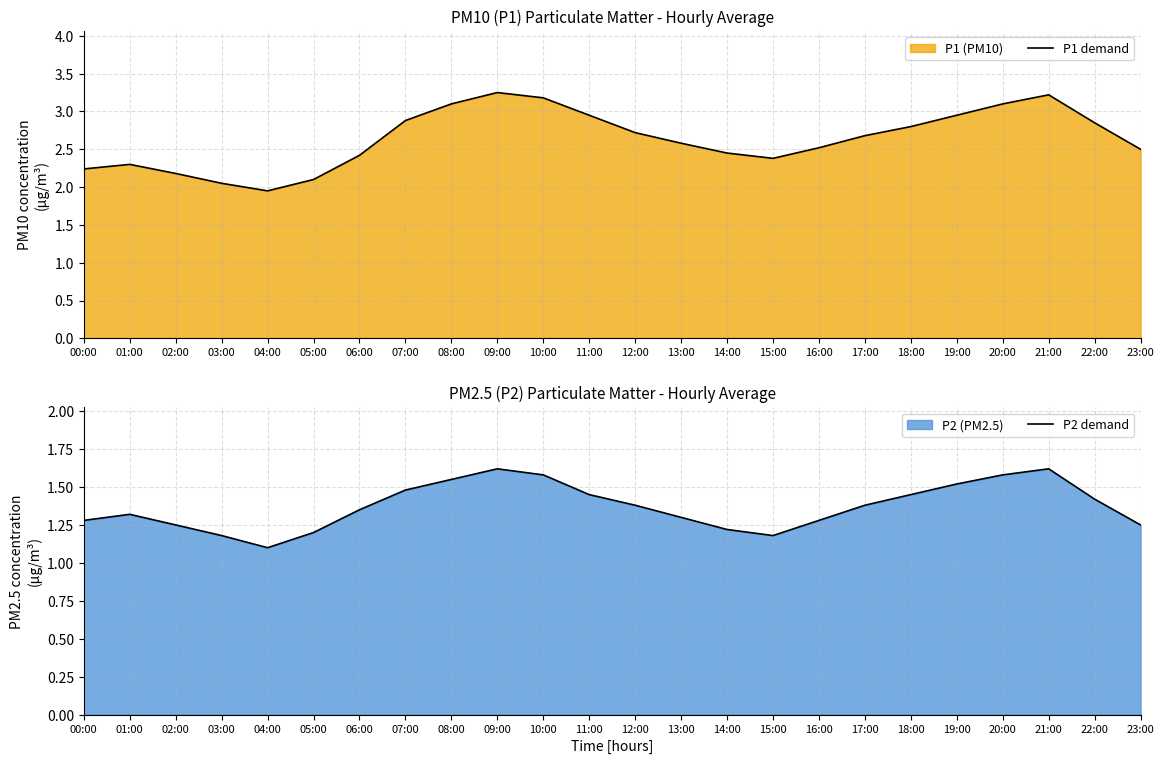

Where is the first local minimum for P1 demand?

04:00